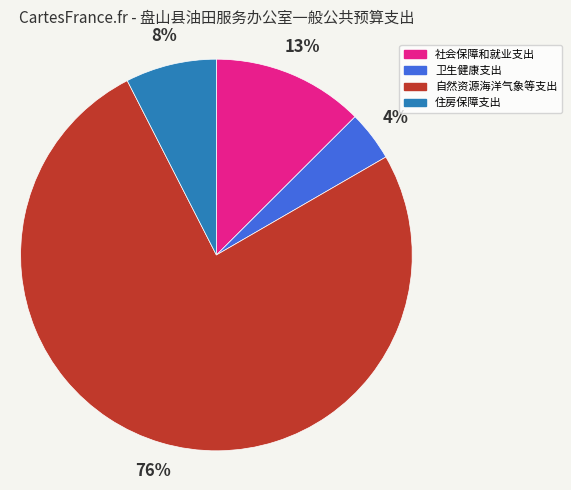

What is the ratio of the value at 卫生健康支出 to the value at 自然资源海洋气象等支出?

0.1